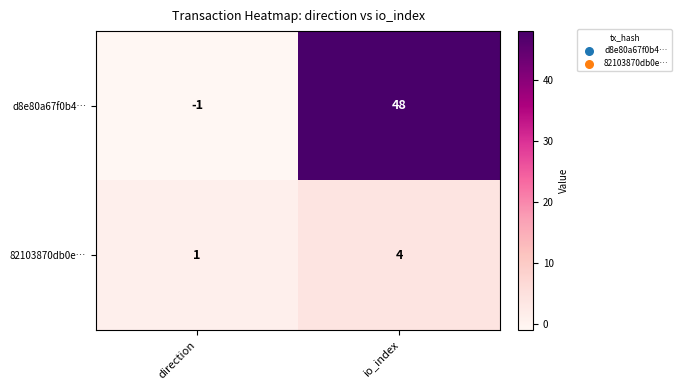

How many data points does each series have?

2